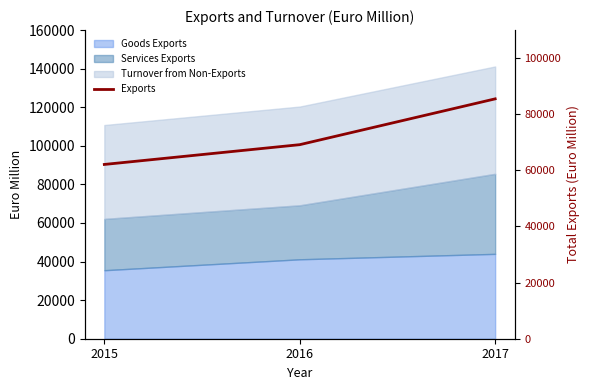

Reading left to right, extract all data points from this chart.

62112	69161	85488